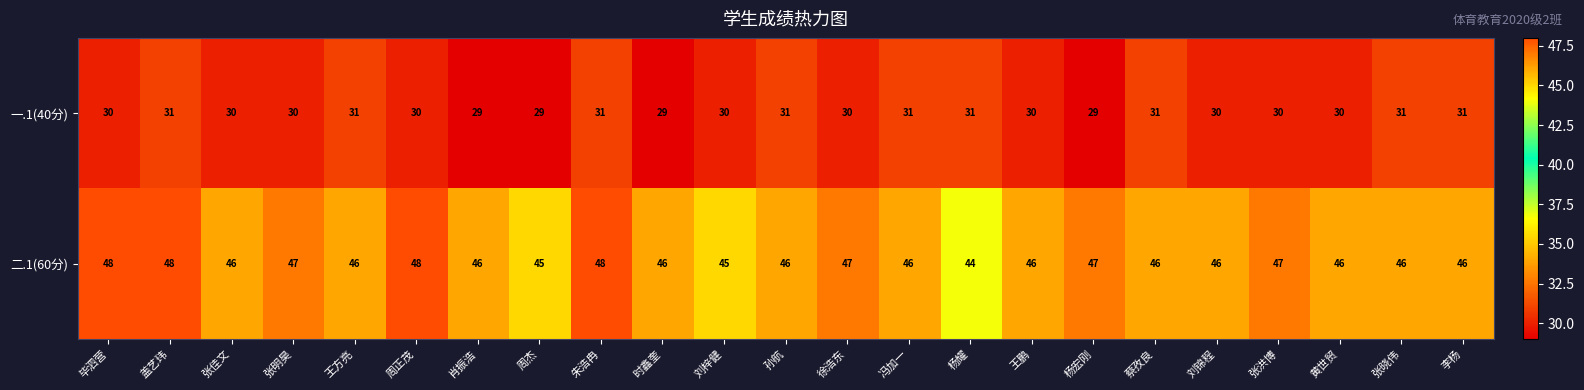

How many 二.1(60分) values are between 46 and 47?

16